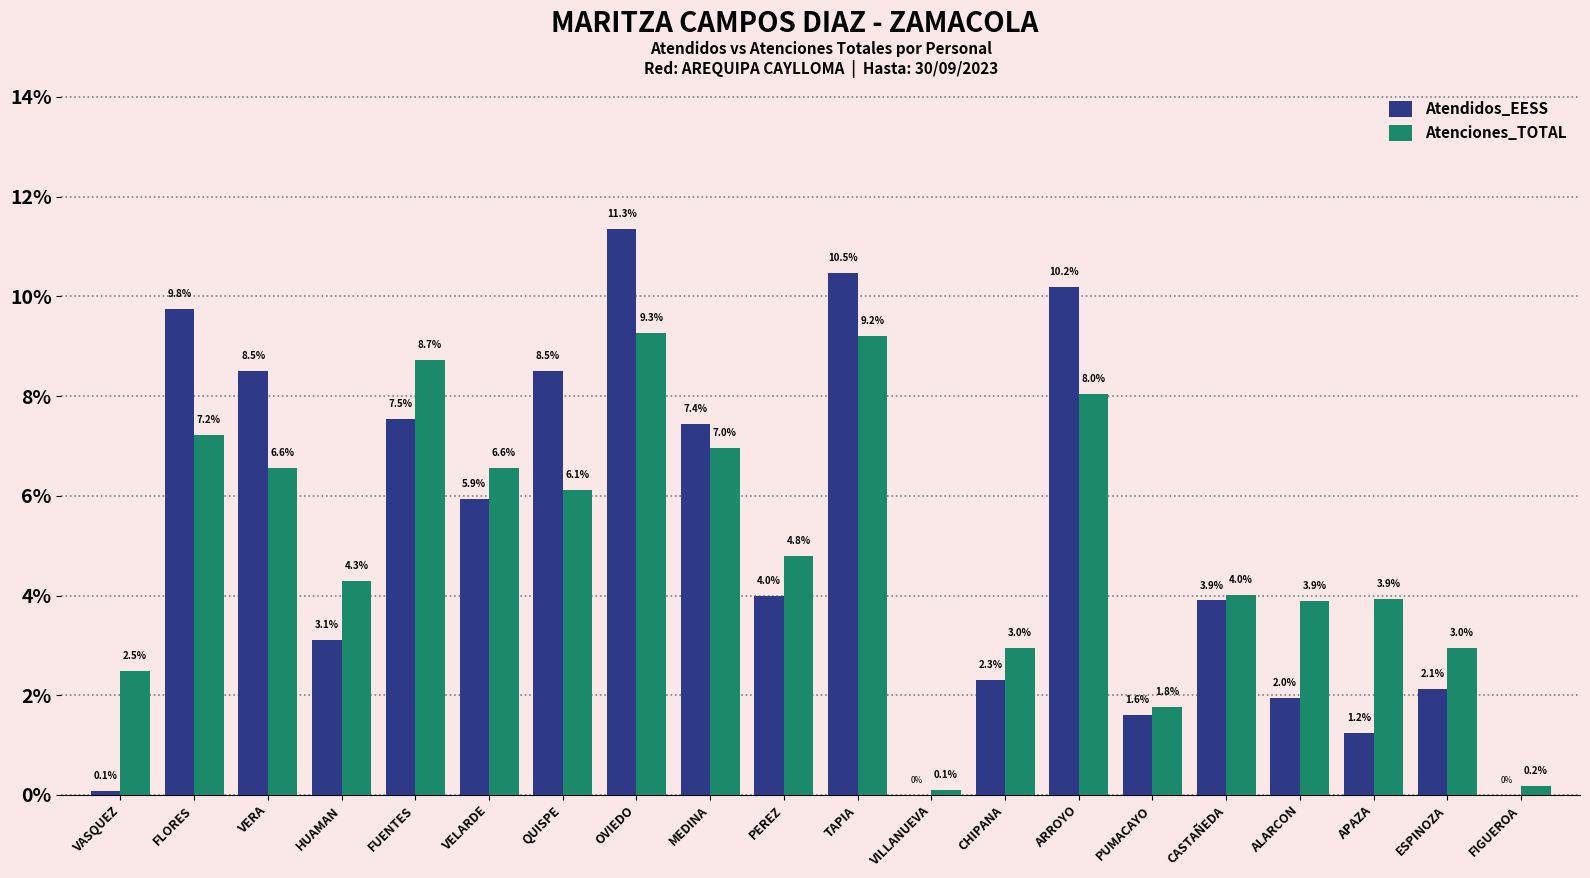

What is the total value across all series at APAZA?

5.2